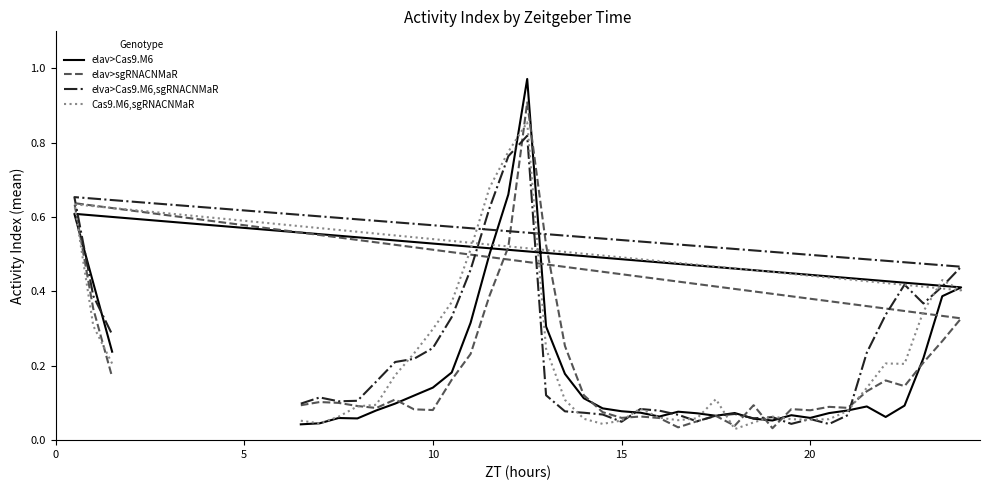

How many times do elav>Cas9.M6 and elav>sgRNACNMaR cross each other?

9